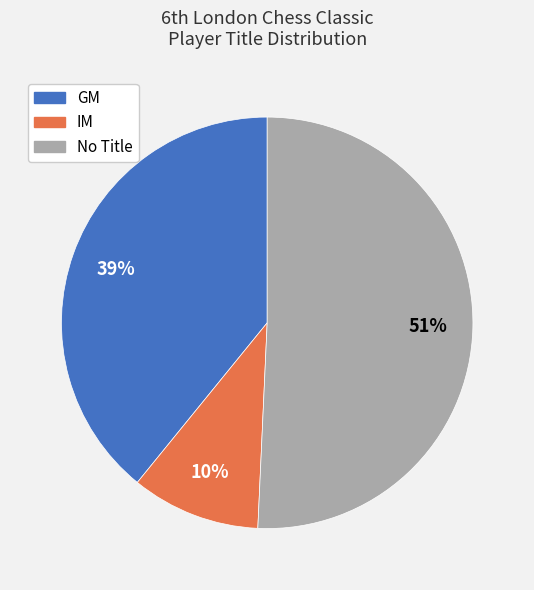

How many segments does this pie chart have?

3